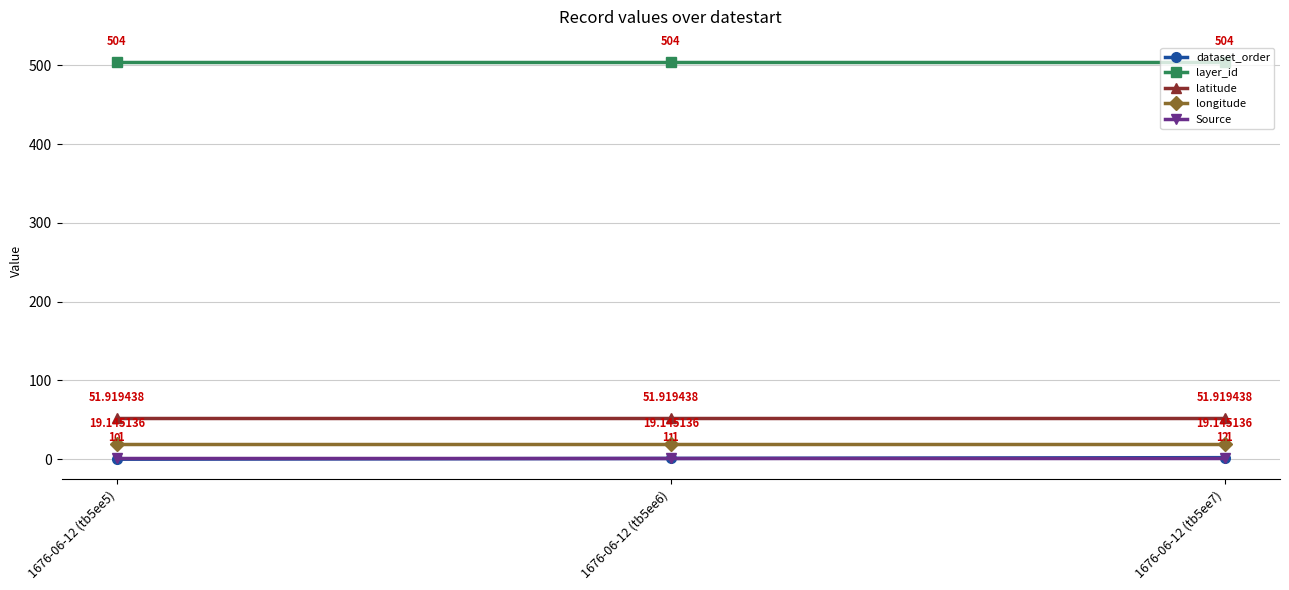

What is the total value across all series at 1676-06-12 (tb5ee6)?

577.2